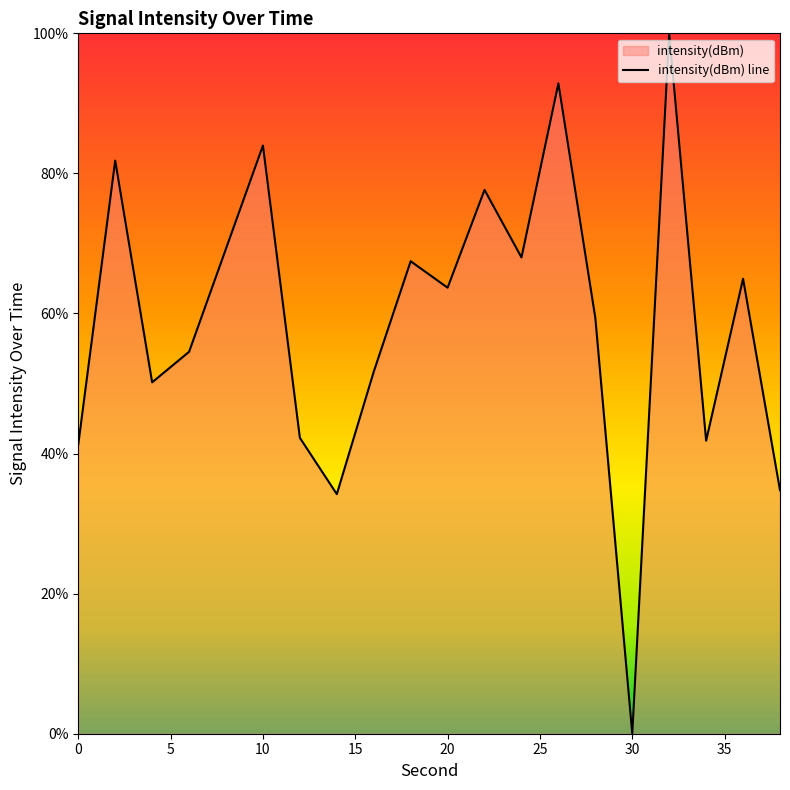

What is the greatest value displayed?

100.0